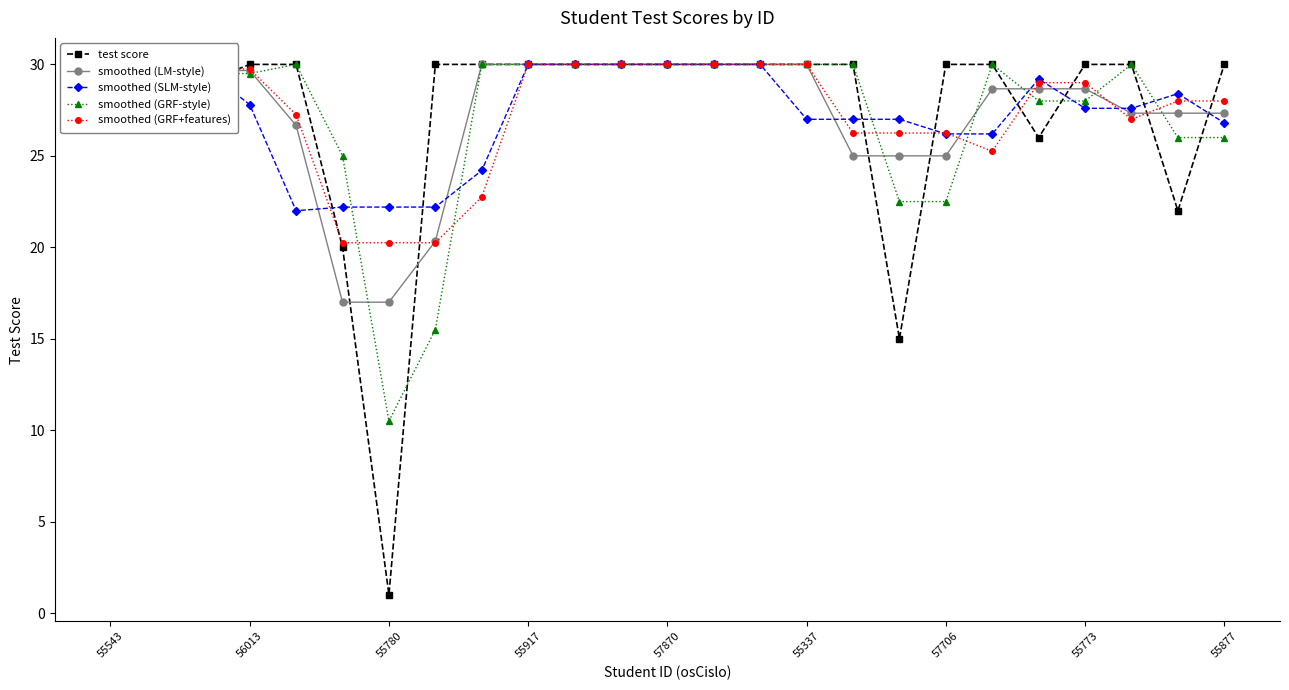

In smoothed (SLM-style), how many points are lower than both neighbors (excluding endpoints)?

1